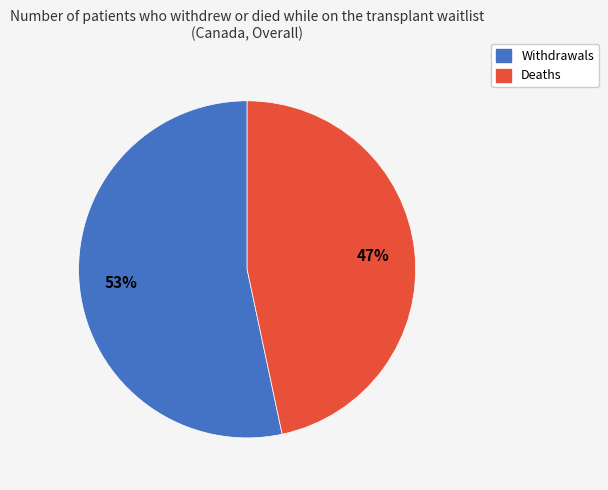

Is the sum of Deaths and Withdrawals greater than half?

Yes